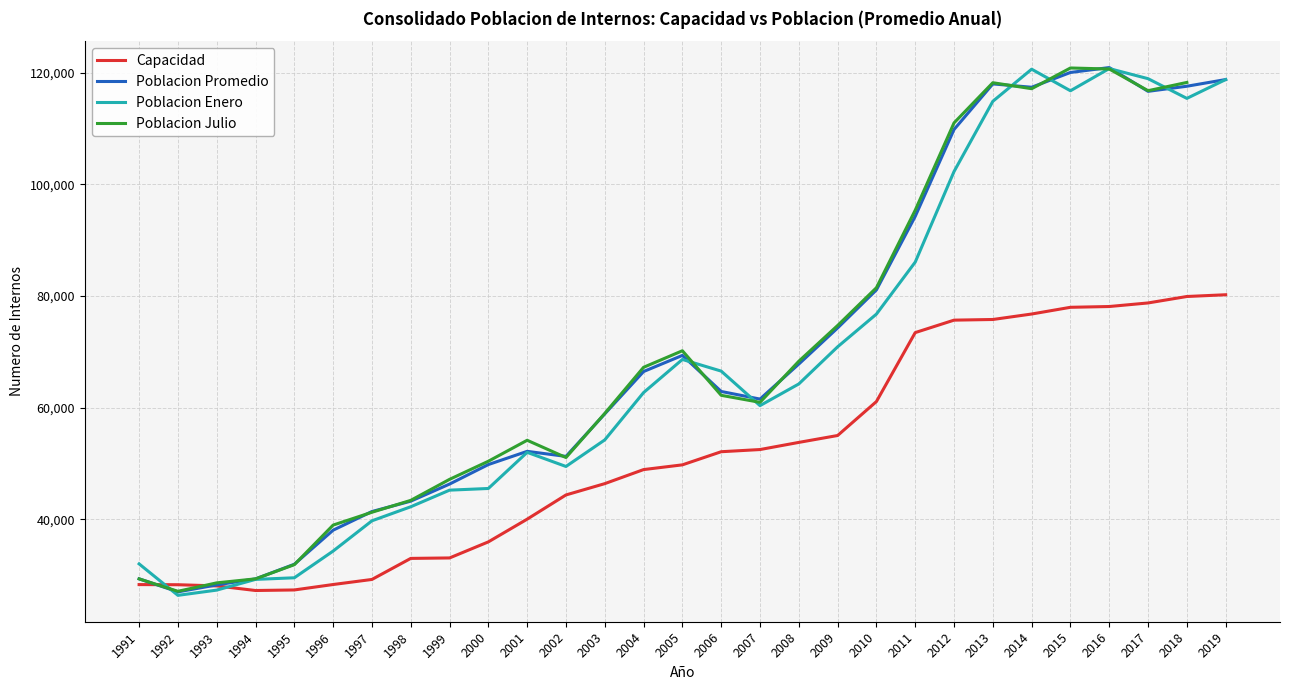

What is the difference between the second highest and second lowest values in the Poblacion Promedio series?

91780.2